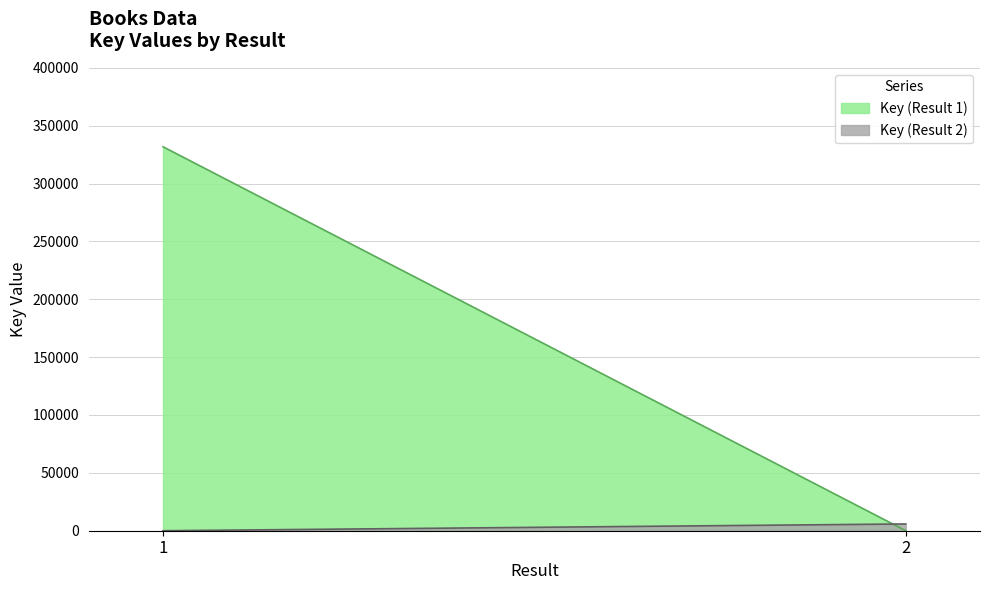

What is the difference between the maximum and minimum values?

325932